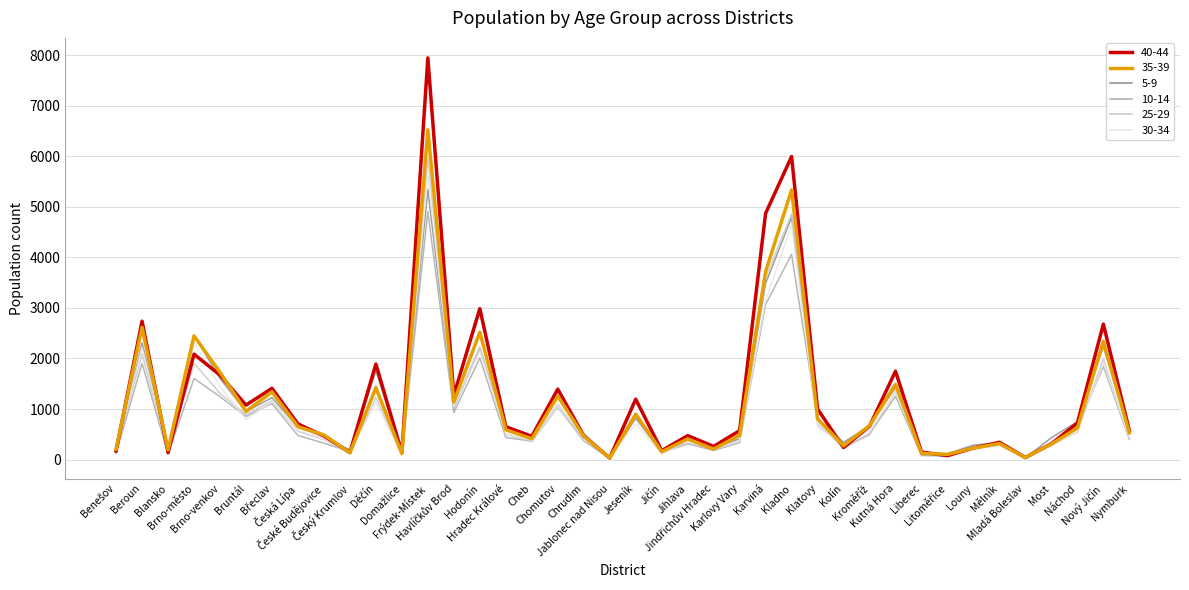

At how many categories does at least one series exceed 1334?

12